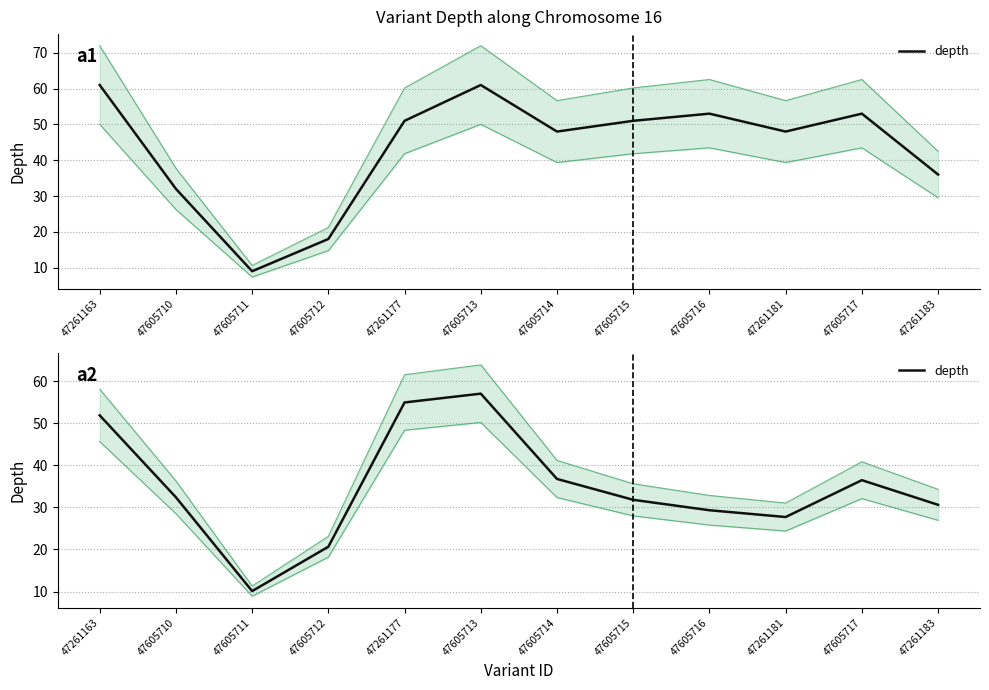

True or false: the data shows 36.7 at 47605714.

True